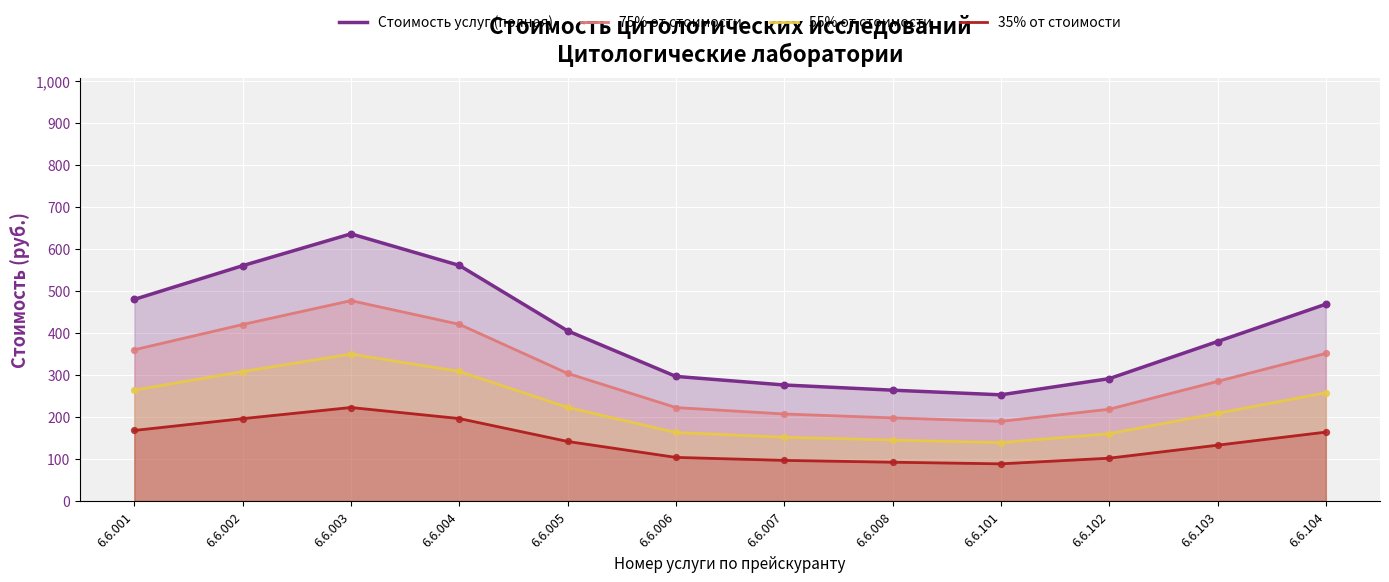

At which category is the sum across all series the highest?

6.6.003